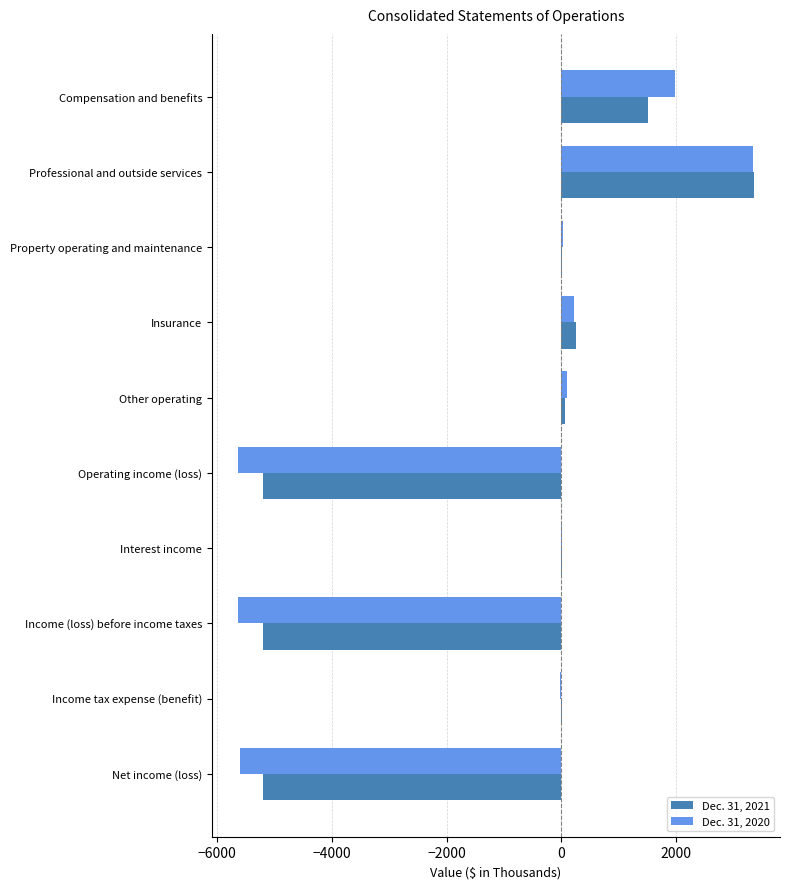

What is the sum of all Dec. 31, 2021 values?

-10413